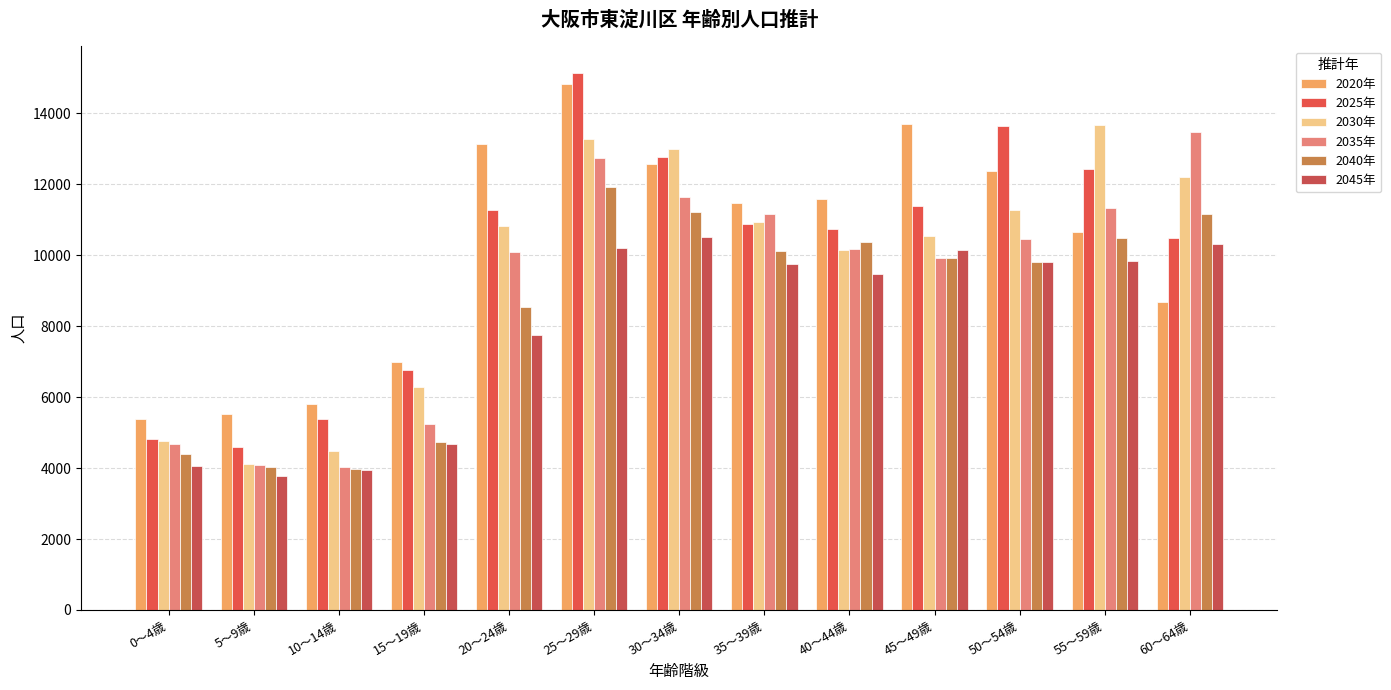

What is the lowest value of the 2045年 series?

3779